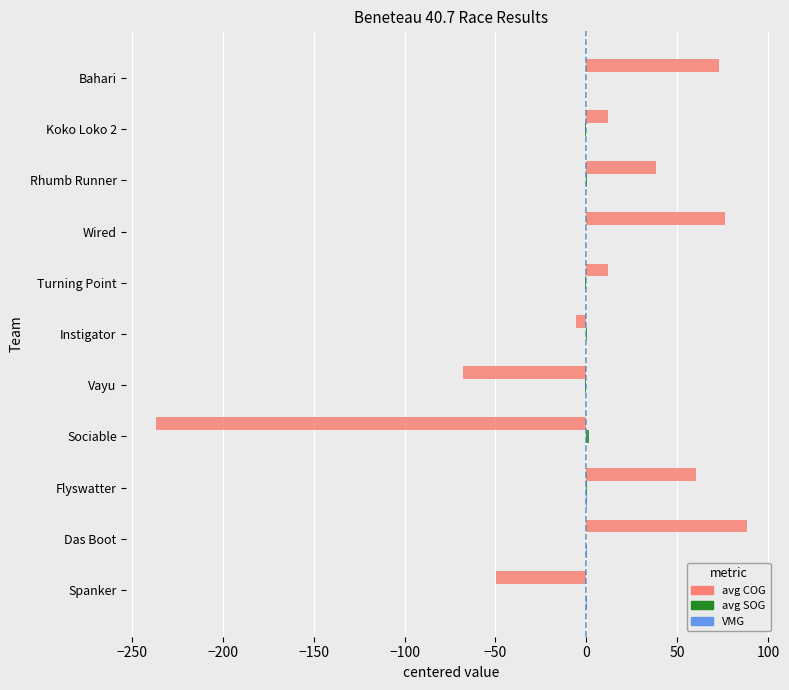

Which label corresponds to the largest value in the chart?

Das Boot